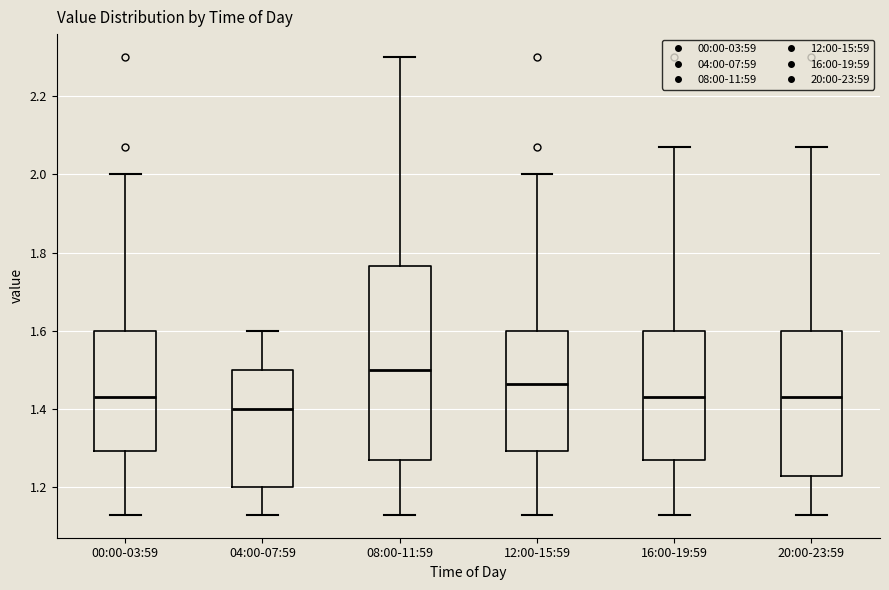

Reading left to right, transcribe this box plot: for each box, give where its median line is, the range the box spans, and where its two whiskers end, as read against the y-axis. The values are not printed on the chart, so give them approximately, as read against the axis.

00:00-03:59: median 1.44, box 1.30 to 1.60, whiskers 1.14 to 2.00
04:00-07:59: median 1.40, box 1.20 to 1.50, whiskers 1.14 to 1.60
08:00-11:59: median 1.50, box 1.28 to 1.76, whiskers 1.14 to 2.30
12:00-15:59: median 1.46, box 1.30 to 1.60, whiskers 1.14 to 2.00
16:00-19:59: median 1.44, box 1.28 to 1.60, whiskers 1.14 to 2.08
20:00-23:59: median 1.44, box 1.24 to 1.60, whiskers 1.14 to 2.08